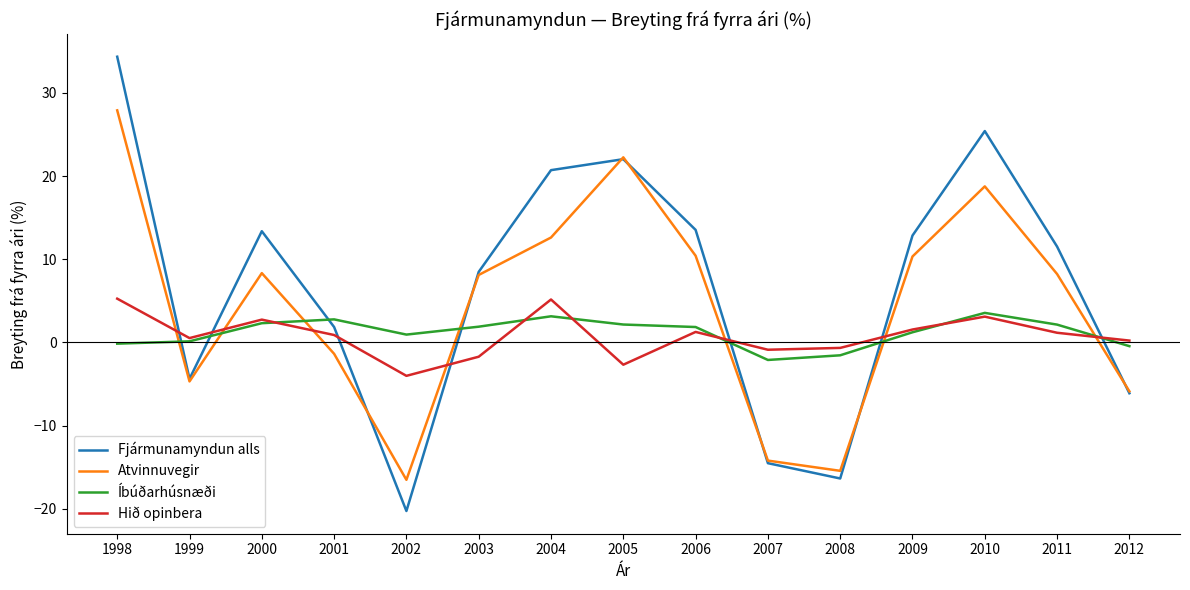

Does the chart have visible grid lines?

No